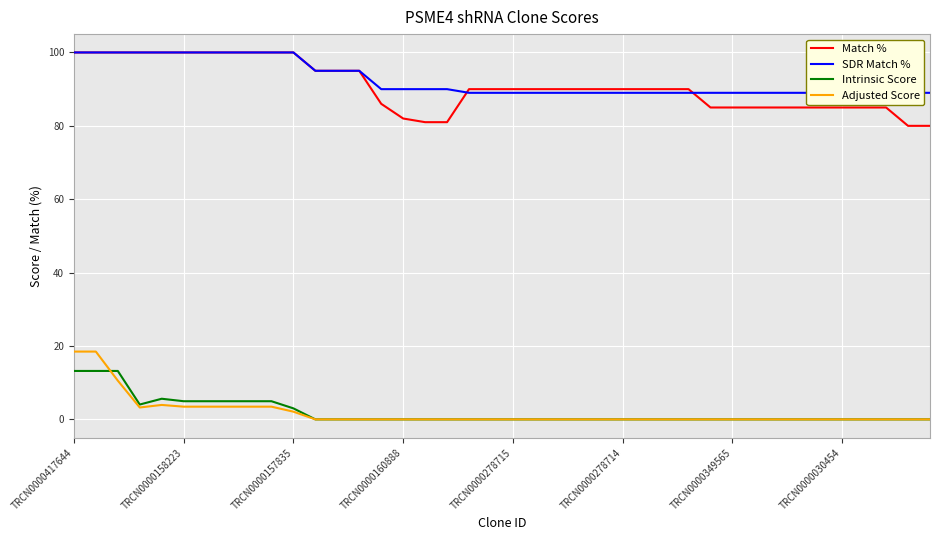

How many data points does each series have?

40